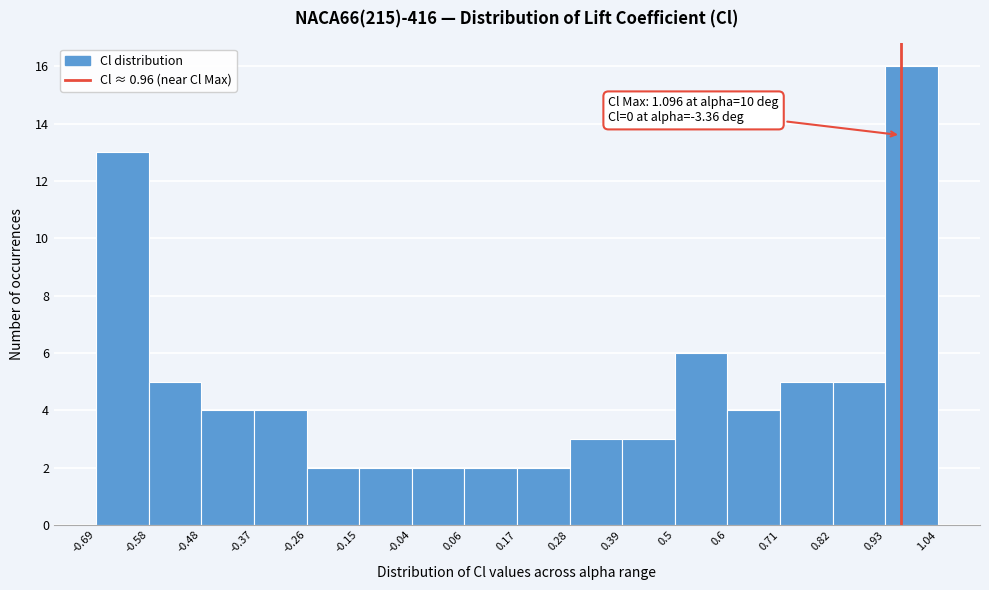

Over which range of the x-axis is the bar tallest?

0.93 to 1.04